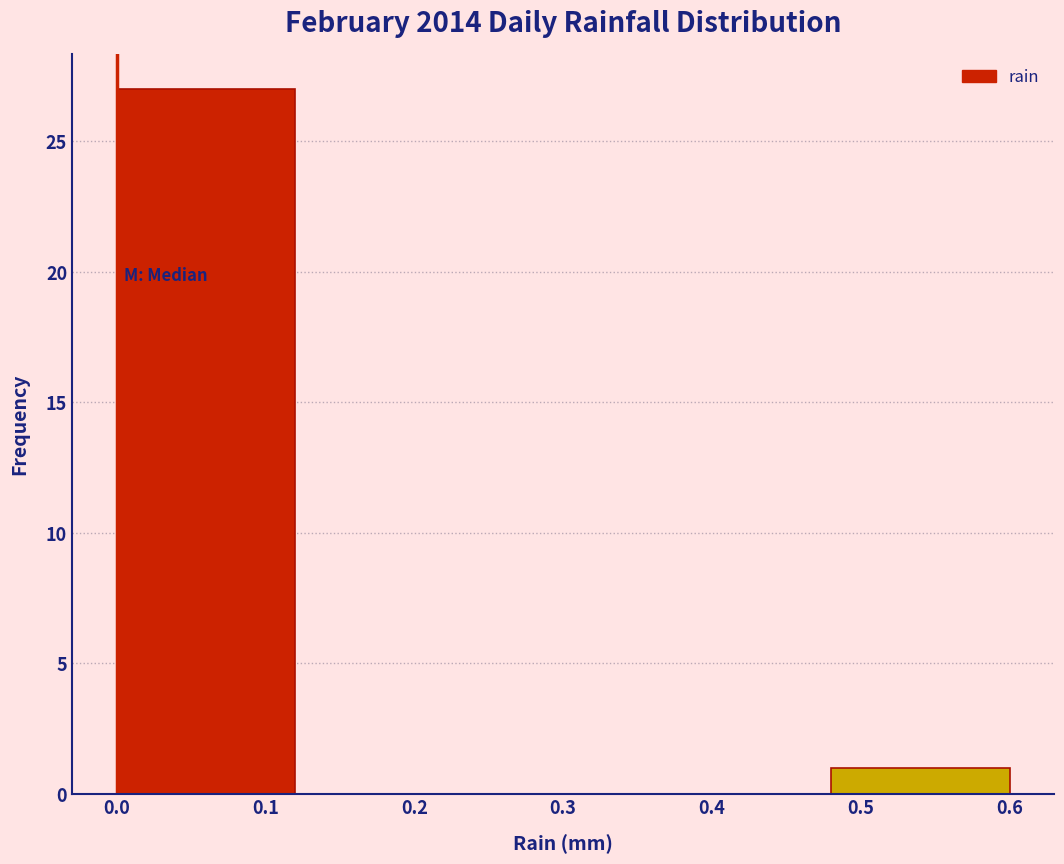

How tall is the bar that spans 0.00 to 0.12 on the x-axis? The values are not printed on the chart, so give them approximately, as read against the axis.

27